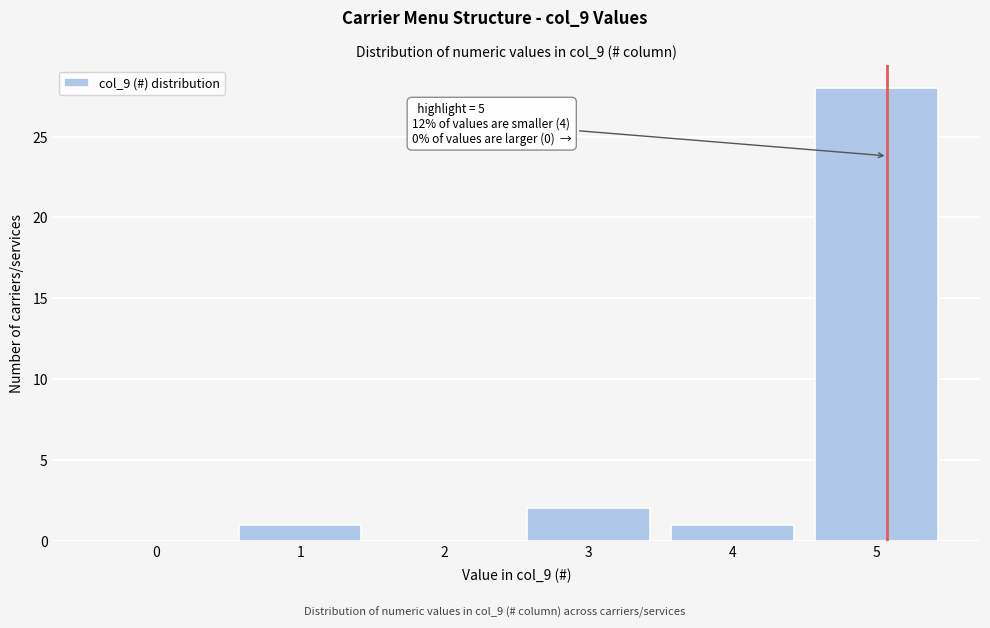

Reading right to left, transcribe all the data shown in this chart.

5=28	4=1	3=2	2=0	1=1	0=0